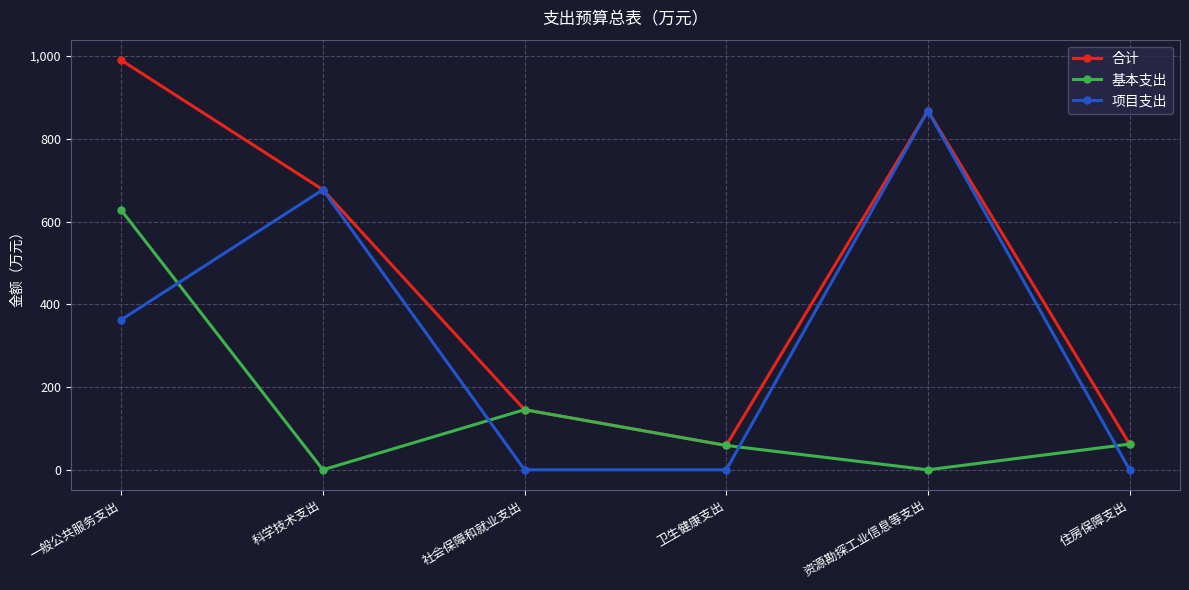

Does the chart have visible grid lines?

Yes